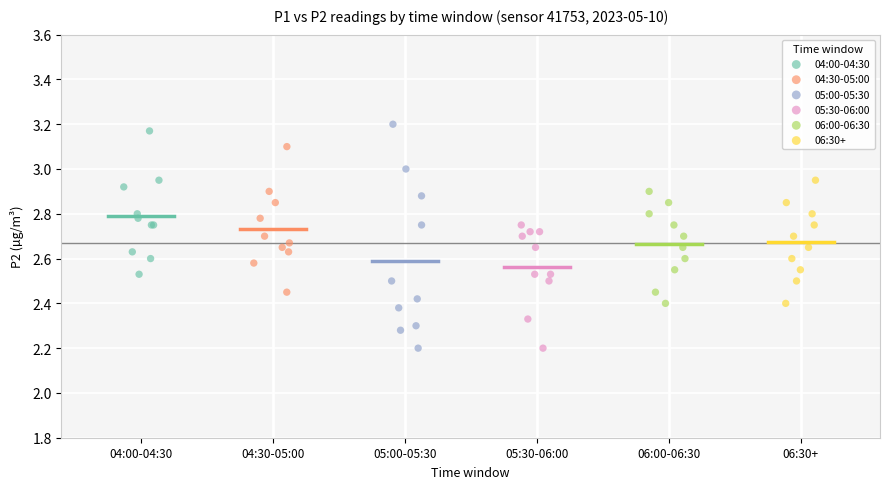

What are all the series names shown in the legend?

04:00-04:30, 04:30-05:00, 05:00-05:30, 05:30-06:00, 06:00-06:30, 06:30+